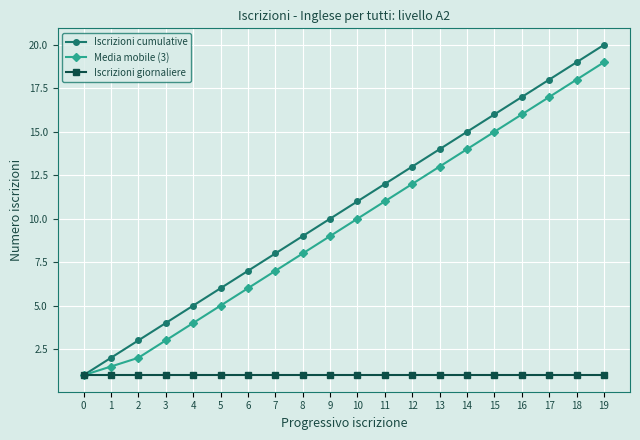

Which series has the largest total across all categories?

Iscrizioni cumulative